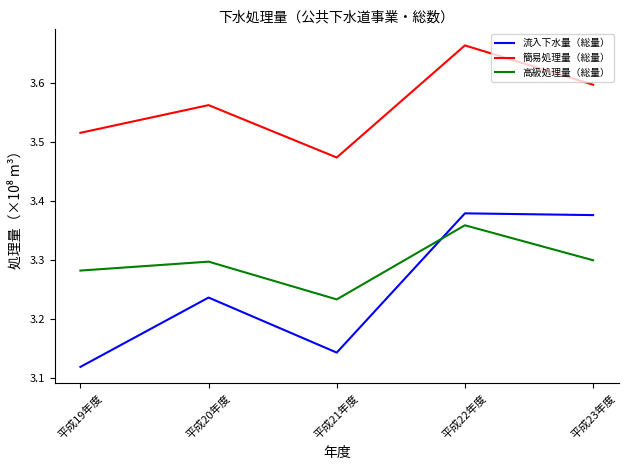

At which label does 簡易処理量（総量） reach its peak?

平成22年度